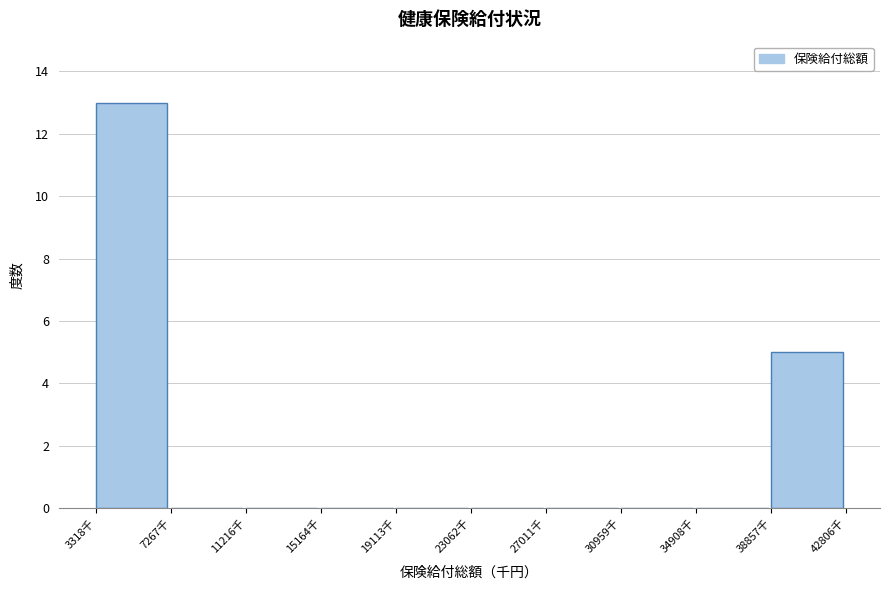

Reading left to right, list all the values displayed in this chart.

3318千=13	7267千=0	11216千=0	15164千=0	19113千=0	23062千=0	27011千=0	30959千=0	34908千=0	38857千=5